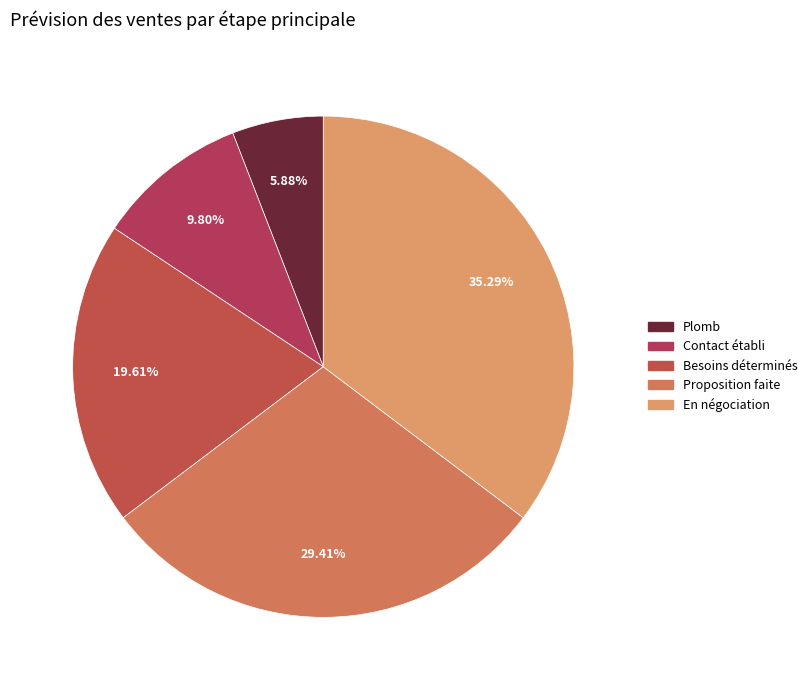

To the nearest percent, what portion does Besoins déterminés represent?

20%